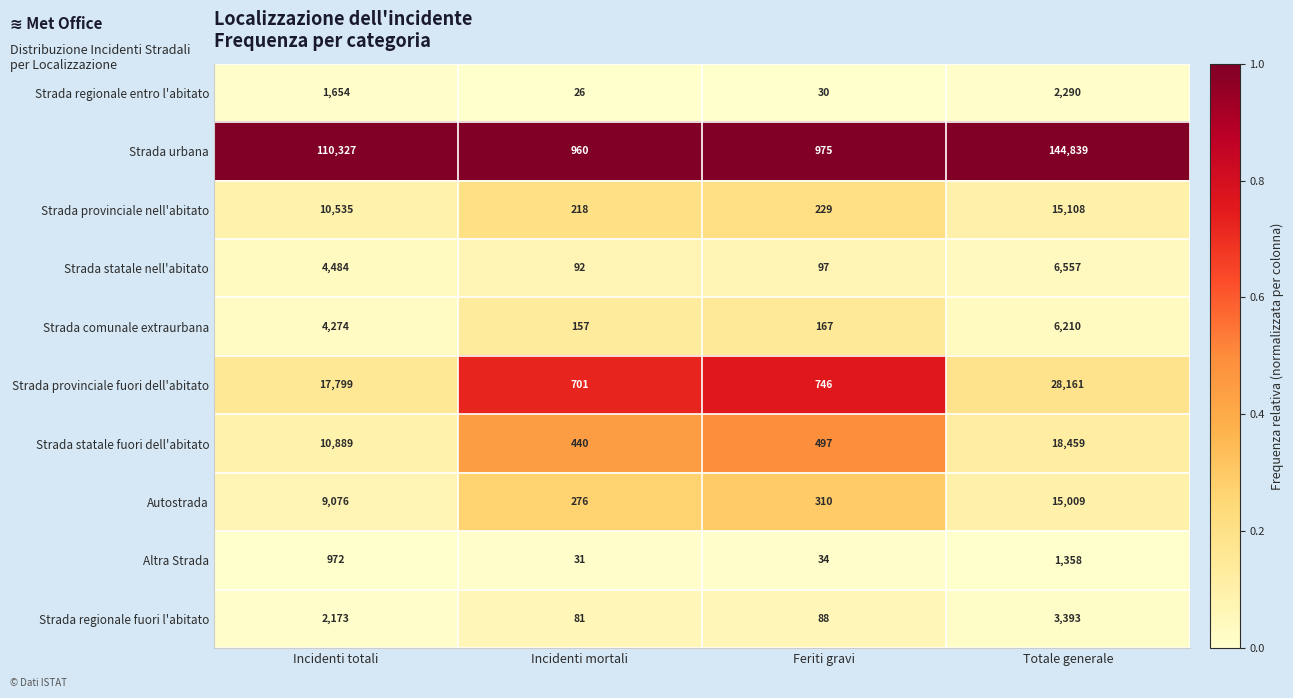

At which label does Strada statale nell'abitato reach its minimum?

Incidenti mortali